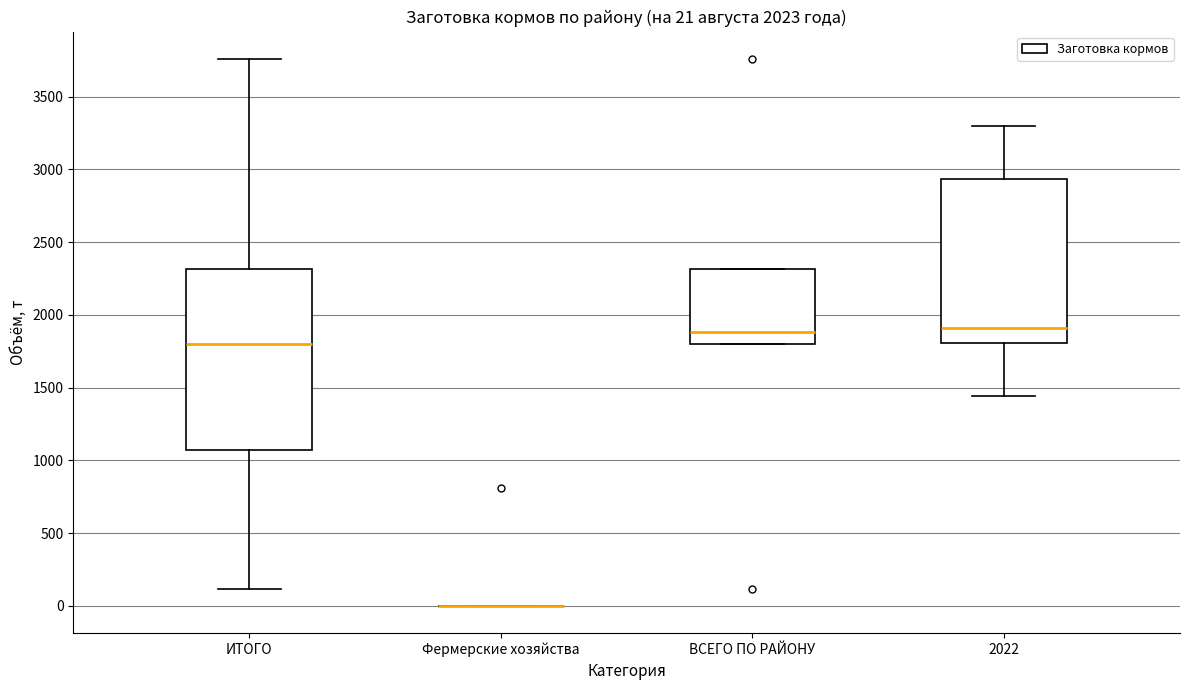

Comparing the boxes themselves (not the whiskers), which one is the tallest?

ИТОГО